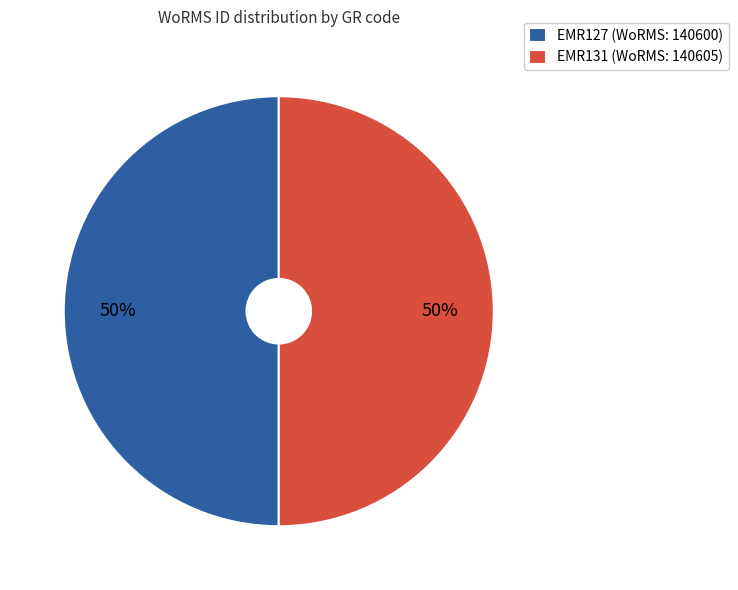

Do EMR127 (WoRMS: 140600) and EMR131 (WoRMS: 140605) together represent more than half of the pie?

Yes